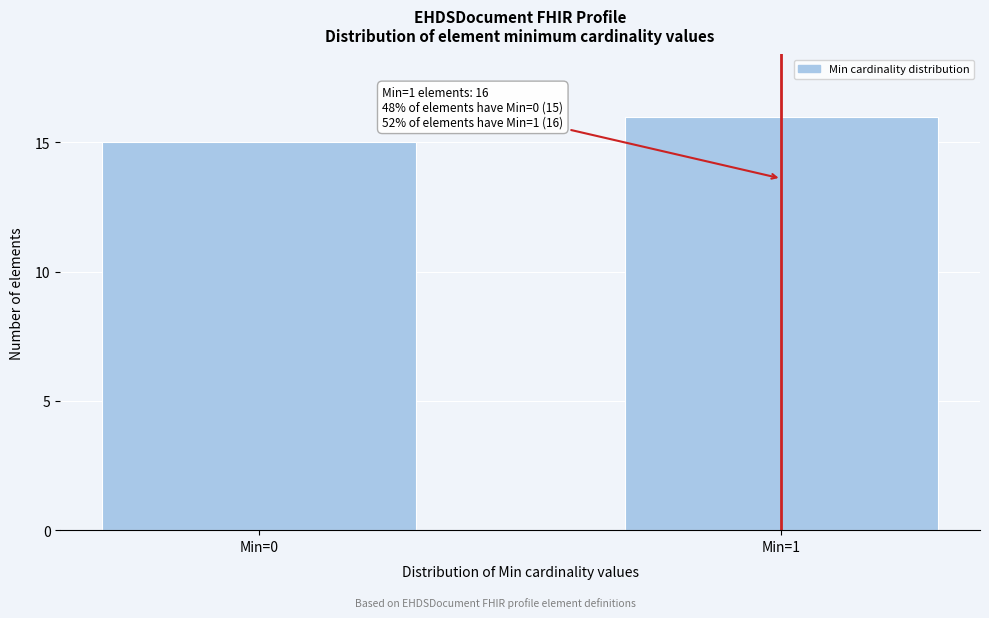

Reading right to left, list all the values displayed in this chart.

16	15